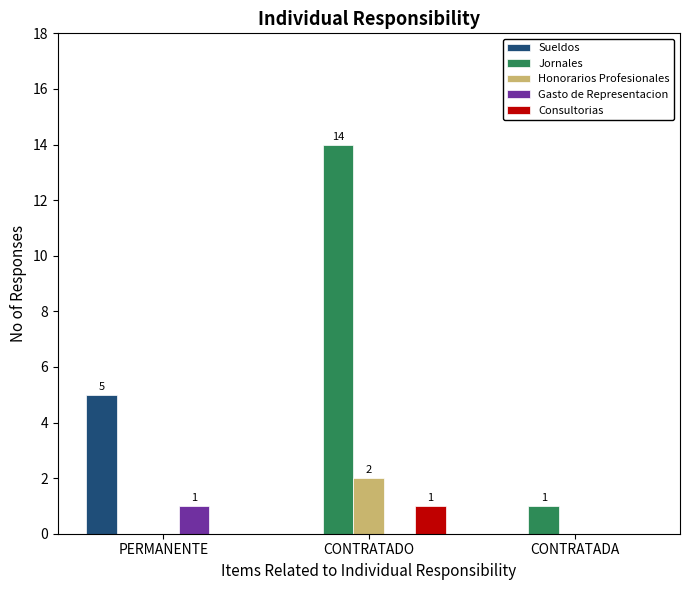

The Jornales series shows 0 at PERMANENTE. True or false?

True